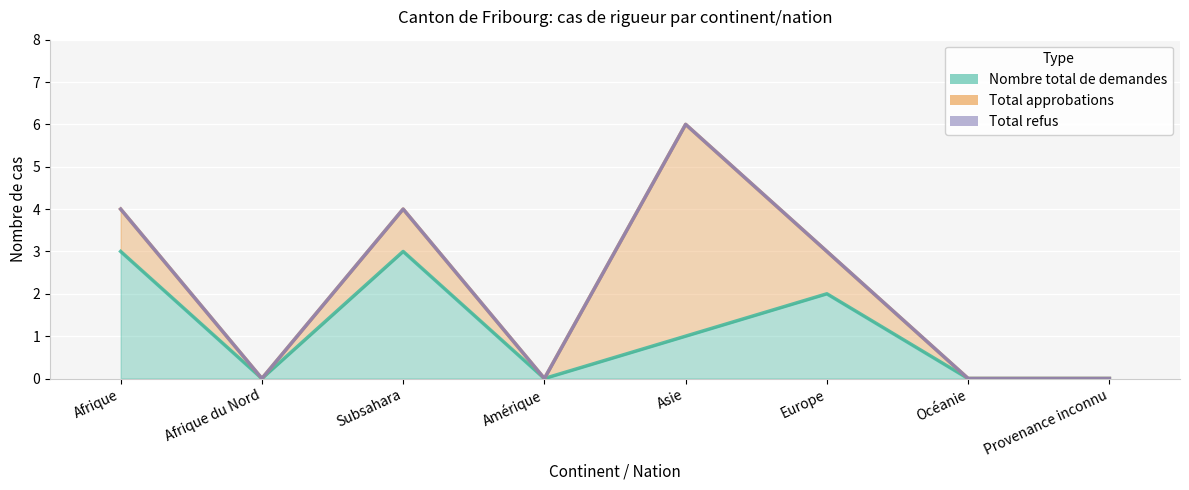

What is the total value across all series at Asie?

6